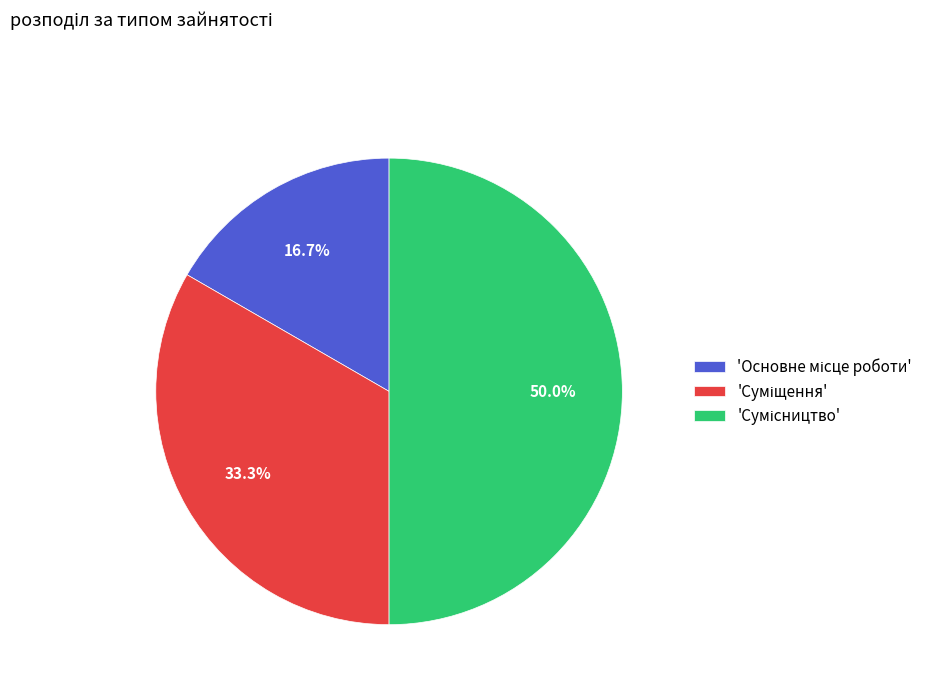

How many segments does this pie chart have?

3